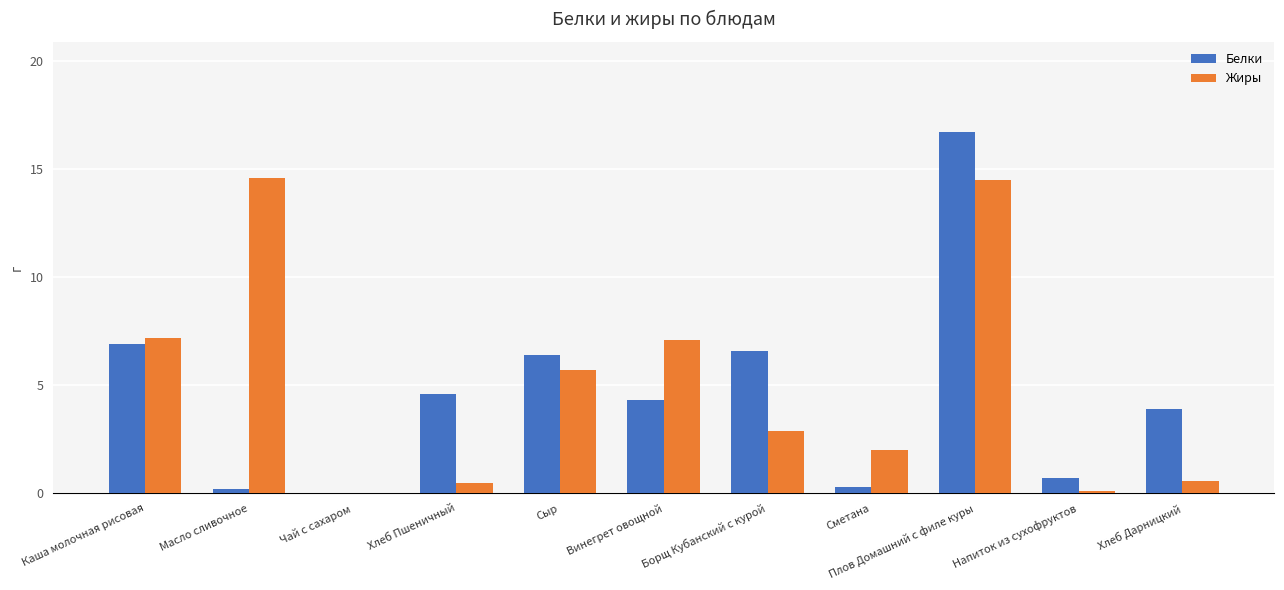

At which category is the sum across all series the highest?

Плов Домашний с филе куры